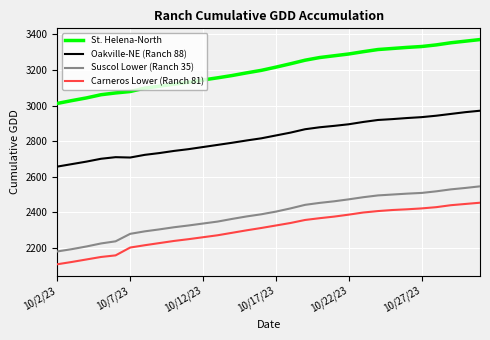

What is the difference between the maximum and minimum values in the Suscol Lower (Ranch 35) series?

366